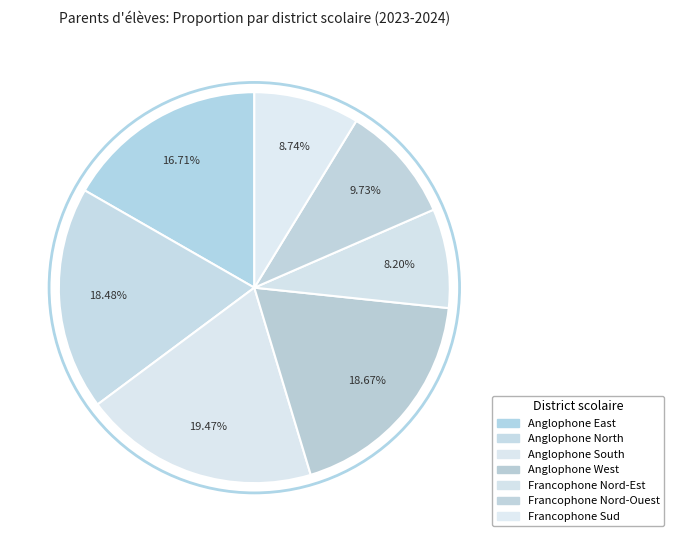

How many segments does this pie chart have?

7